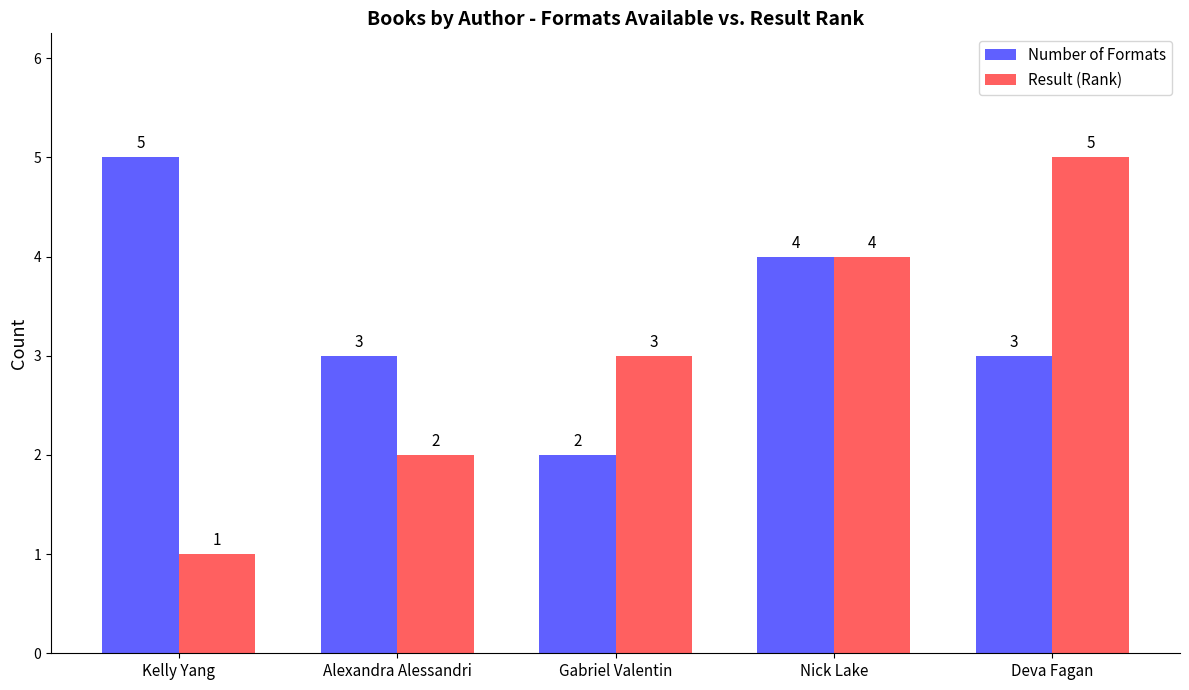

True or false: Result (Rank) has a value of 1 at Kelly Yang.

True